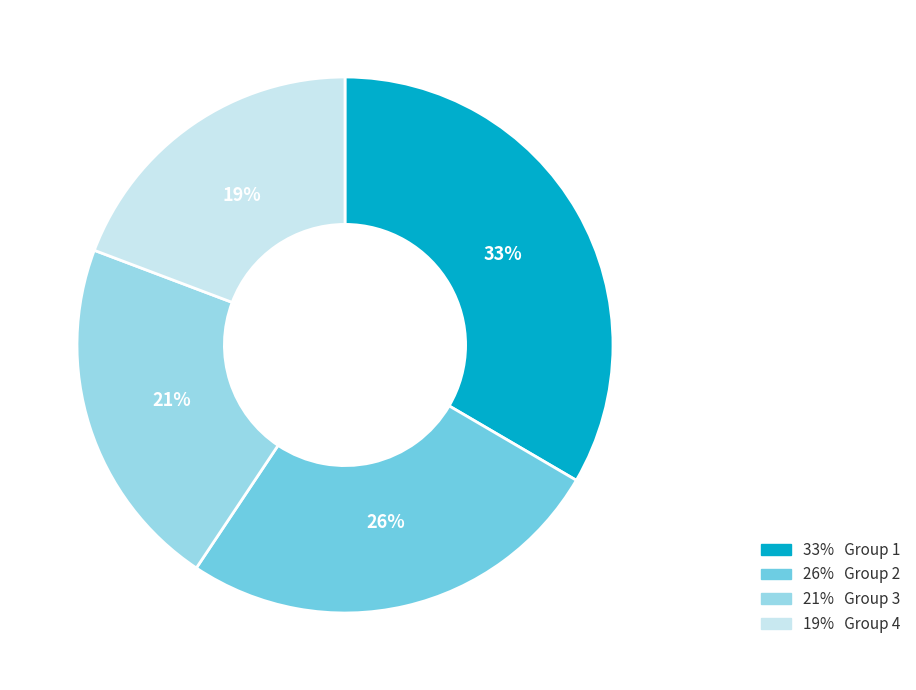

Is there a majority slice in this chart?

No